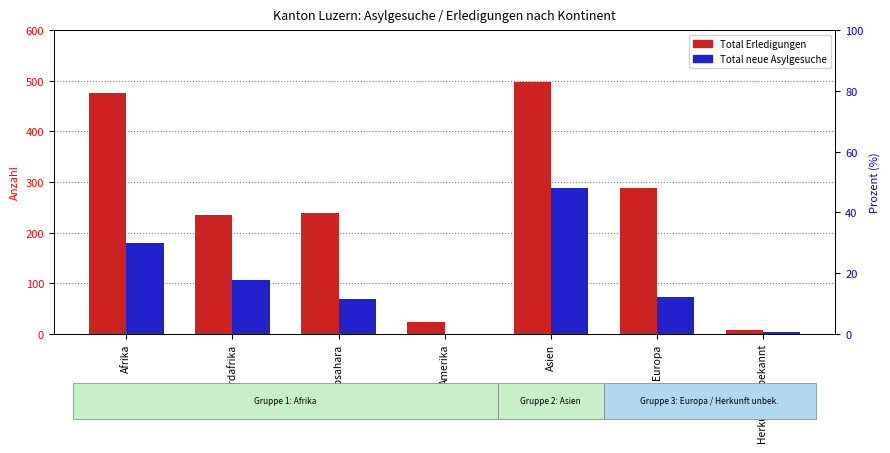

What position from the left is Europa?

6